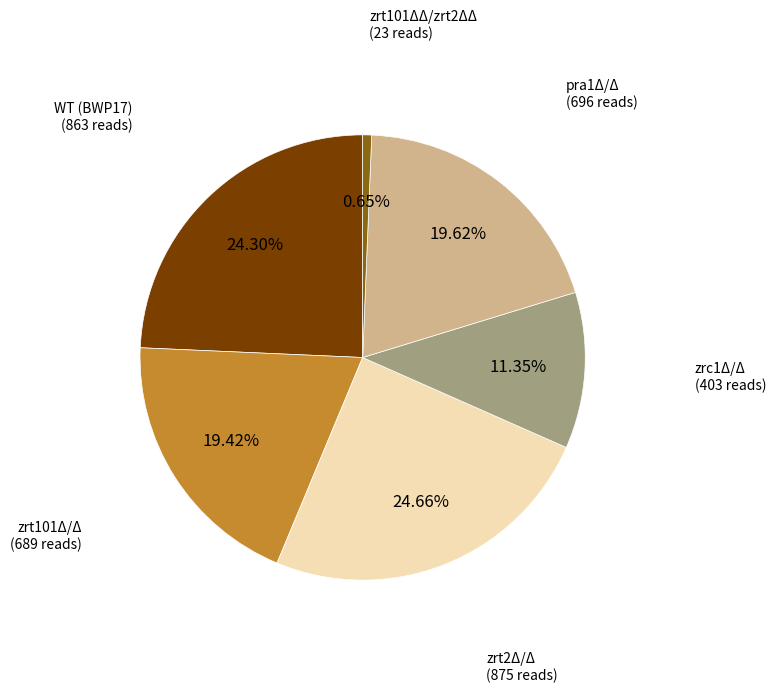

Does any single category account for the majority?

No